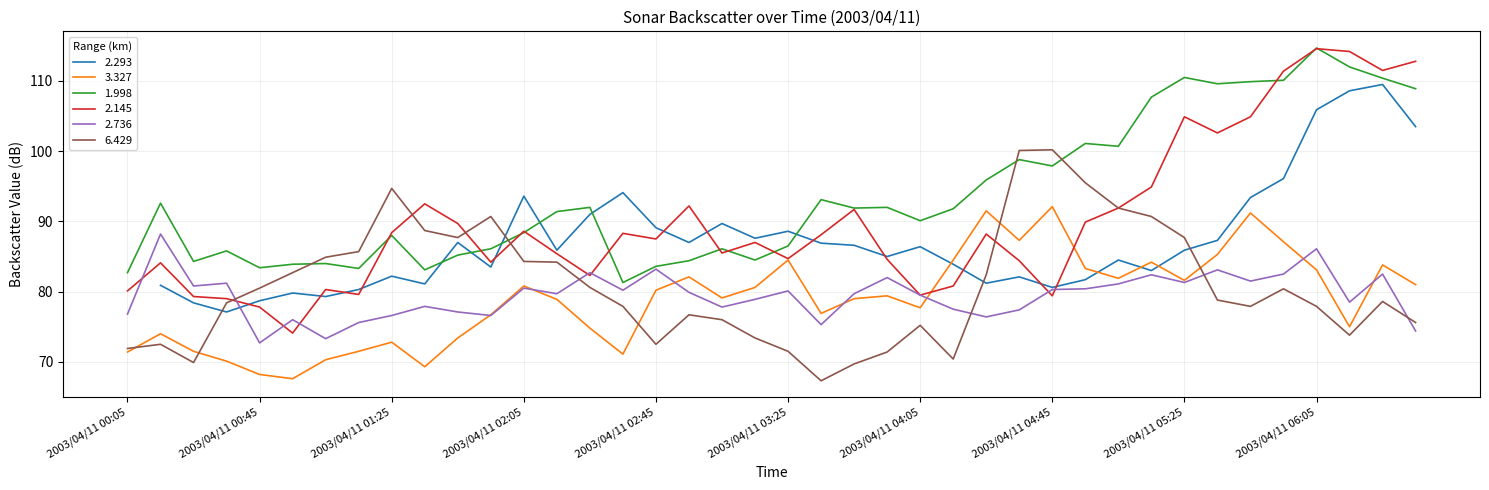

How many intersections are there between 2.736 and 3.327?

7